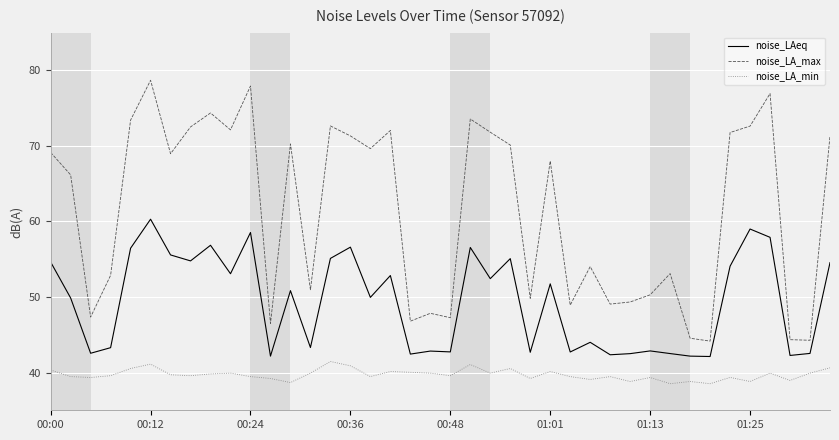

What is the average value of the noise_LA_max series?

61.4